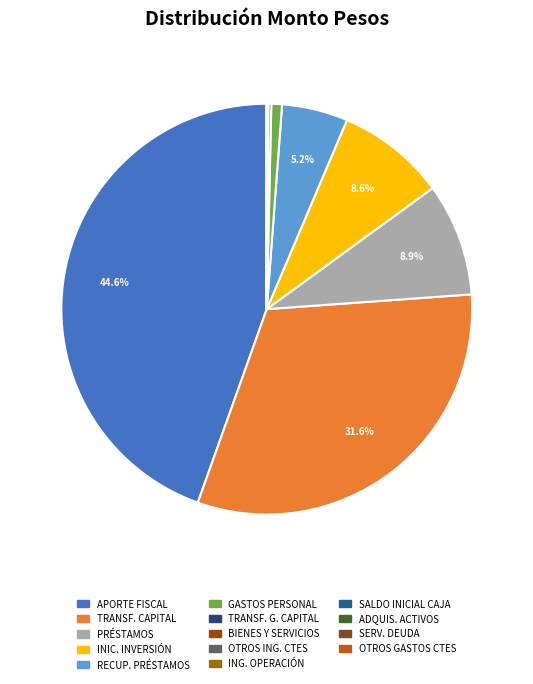

Which slice is the smallest?

OTROS GASTOS CORRIENTES